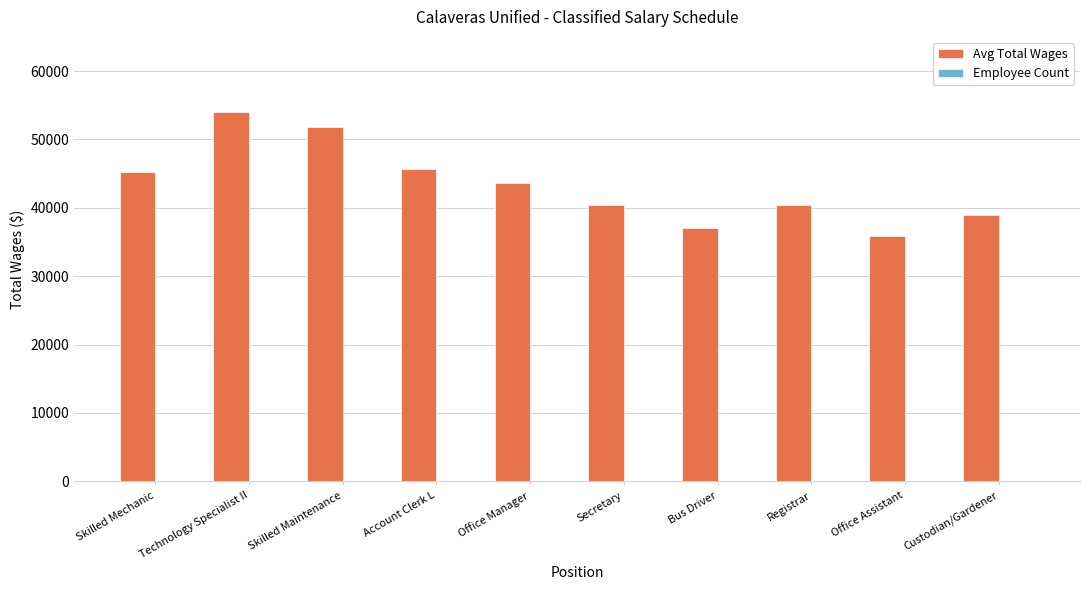

Which label corresponds to the largest value in the chart?

Technology Specialist II